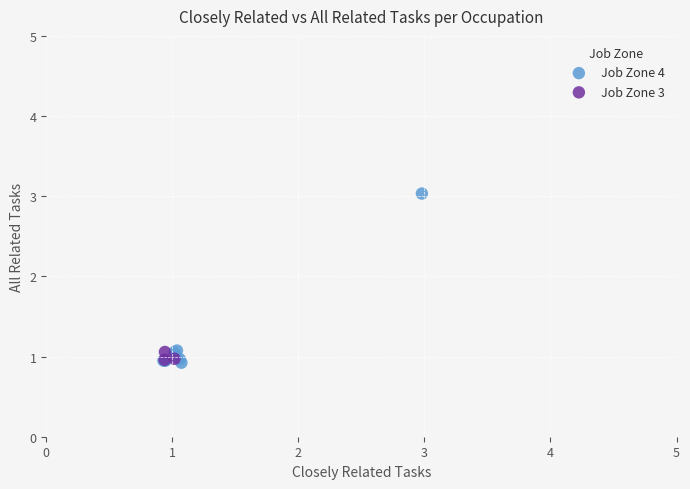

Which series contains the highest Y value?

Job Zone 4